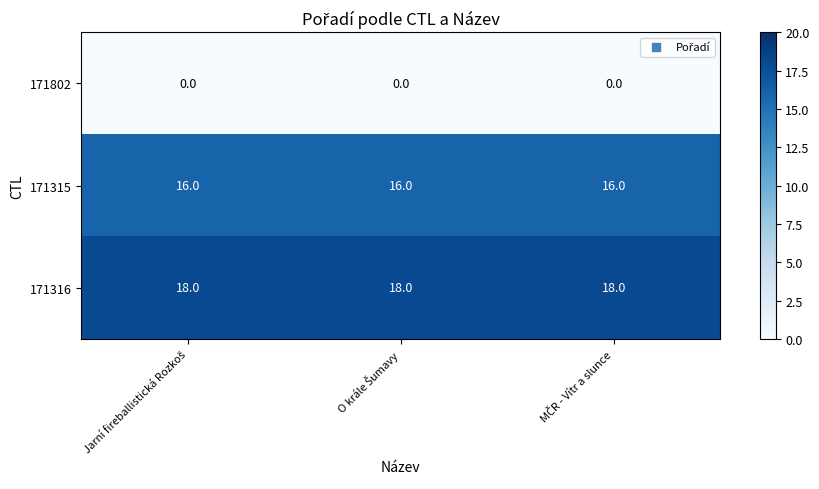

What is the average value of the 171315 series?

16